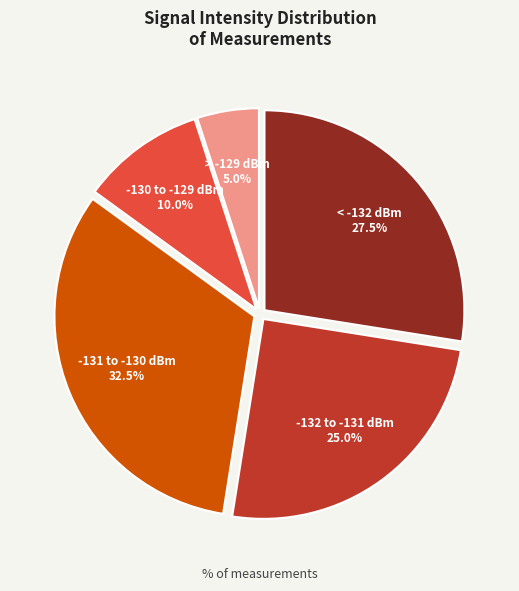

Which slice is the smallest?

> -129 dBm